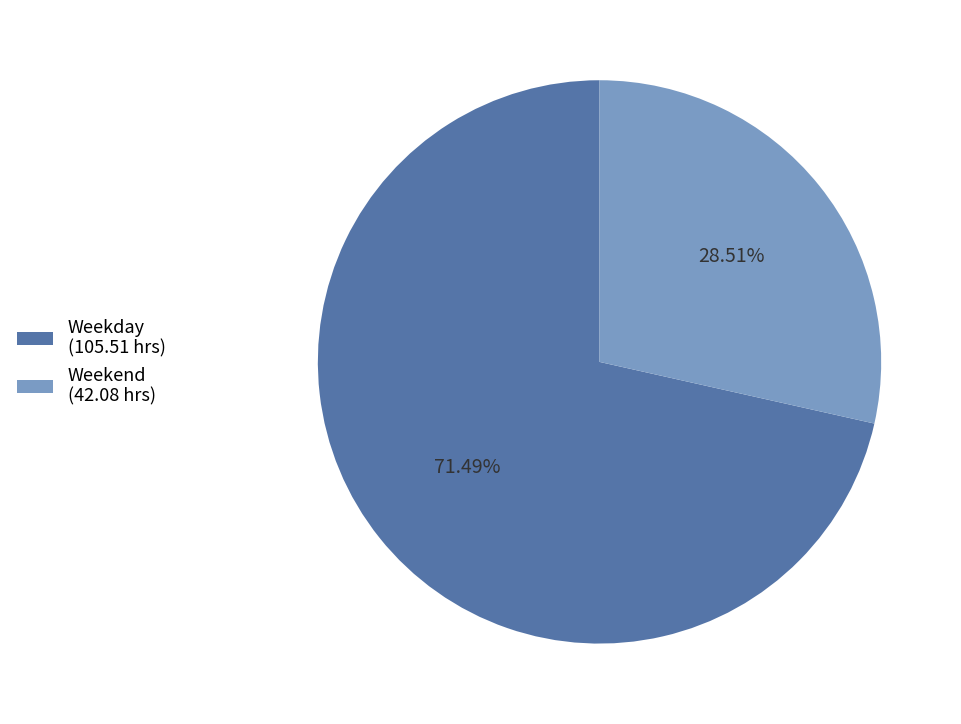

Is there any slice that represents more than half of the pie?

Yes